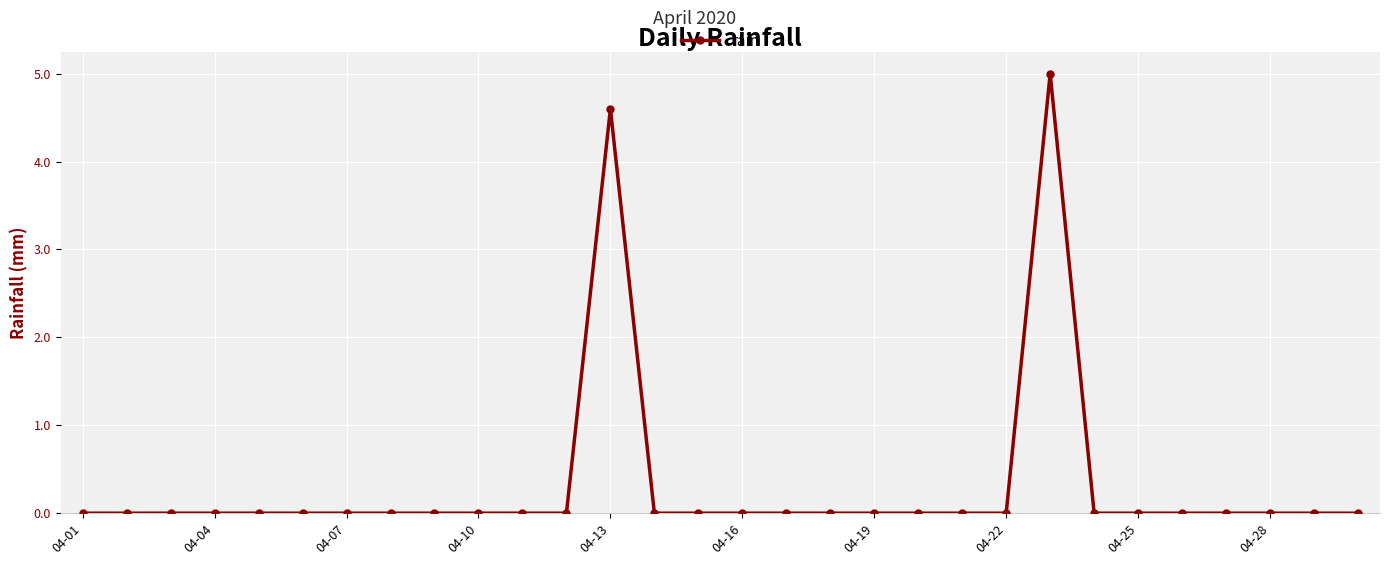

True or false: there are more than 0 points higher than both neighbors.

True